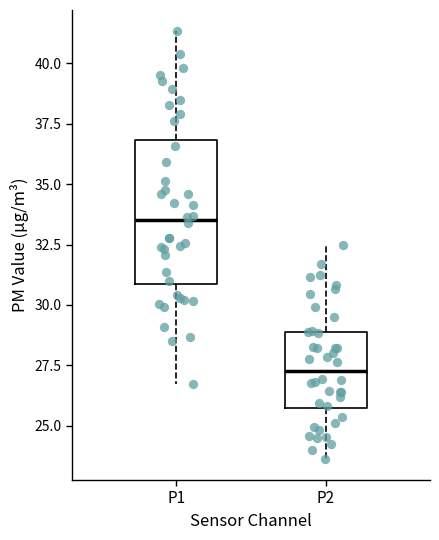

Comparing the boxes themselves (not the whiskers), which one is the tallest?

P1